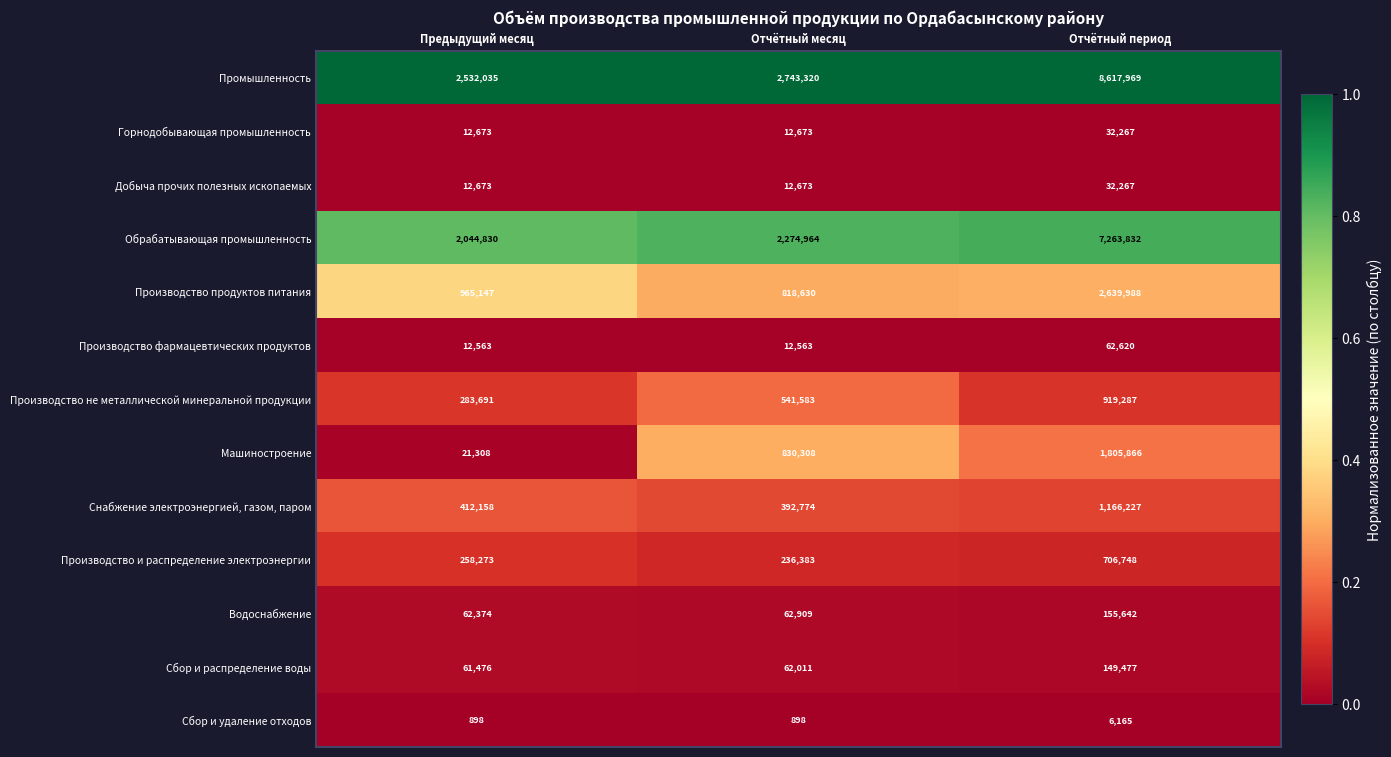

What is the maximum value shown in the chart?

8617969